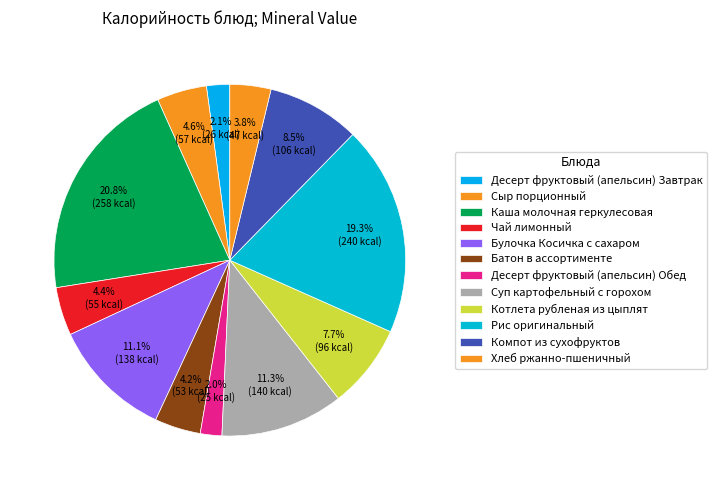

Does any single category account for the majority?

No